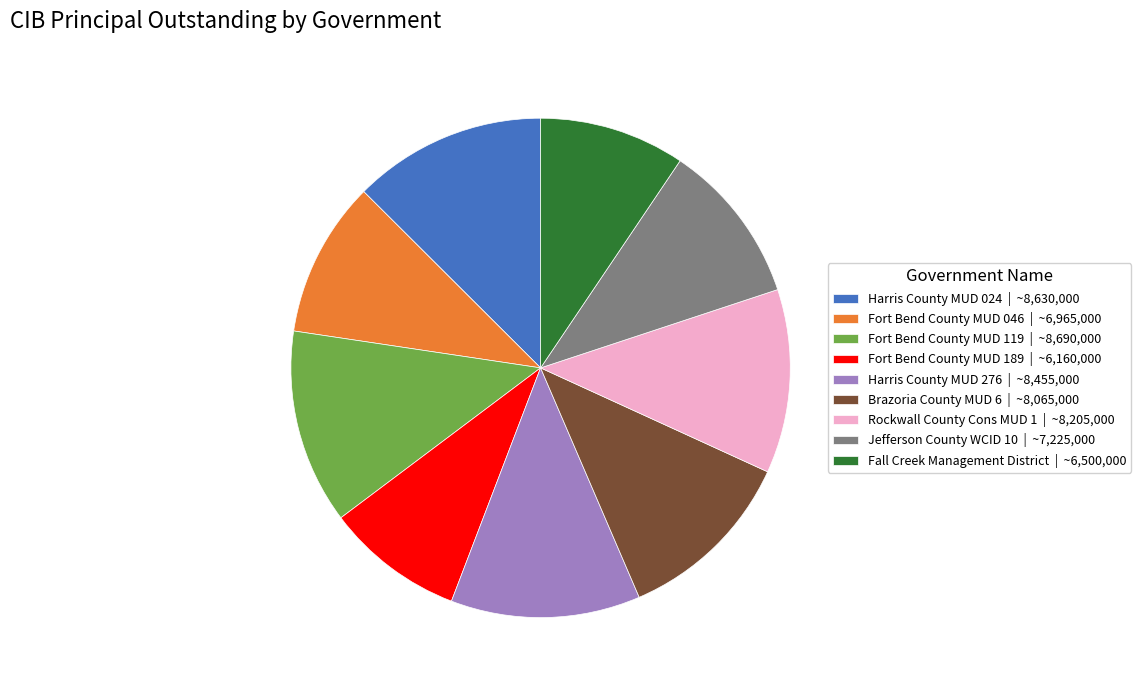

Does any single category account for the majority?

No